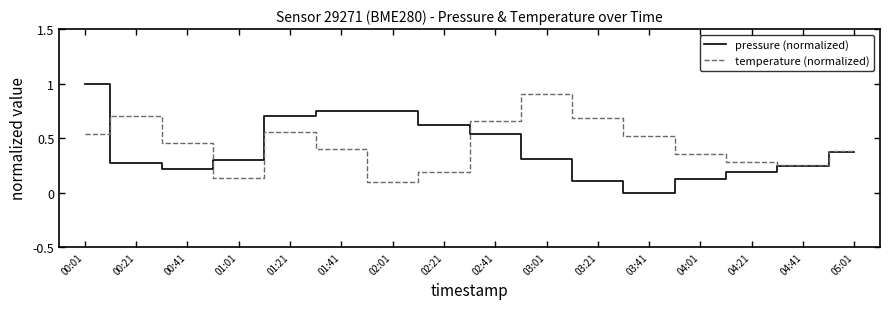

True or false: pressure (normalized) has more than 1 interior local peaks.

False